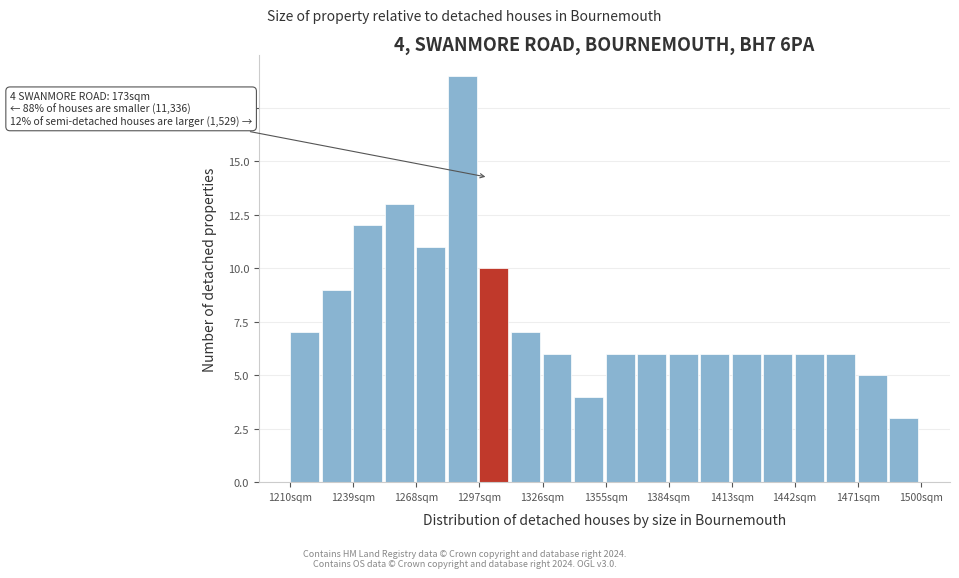

Around what value on the x-axis is the tallest bar? Give the approximate position of its centre, as read against the axis.

1290